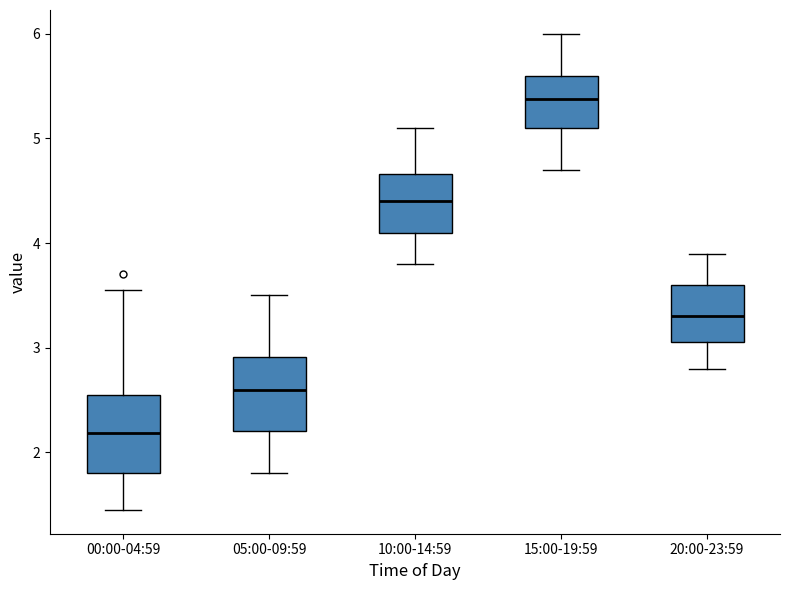

Reading left to right, transcribe this box plot: for each box, give where its median line is, the range the box spans, and where its two whiskers end, as read against the y-axis. The values are not printed on the chart, so give them approximately, as read against the axis.

00:00-04:59: median 2.2, box 1.8 to 2.5, whiskers 1.5 to 3.6
05:00-09:59: median 2.6, box 2.2 to 2.9, whiskers 1.8 to 3.5
10:00-14:59: median 4.4, box 4.1 to 4.7, whiskers 3.8 to 5.1
15:00-19:59: median 5.4, box 5.1 to 5.6, whiskers 4.7 to 6.0
20:00-23:59: median 3.3, box 3.1 to 3.6, whiskers 2.8 to 3.9